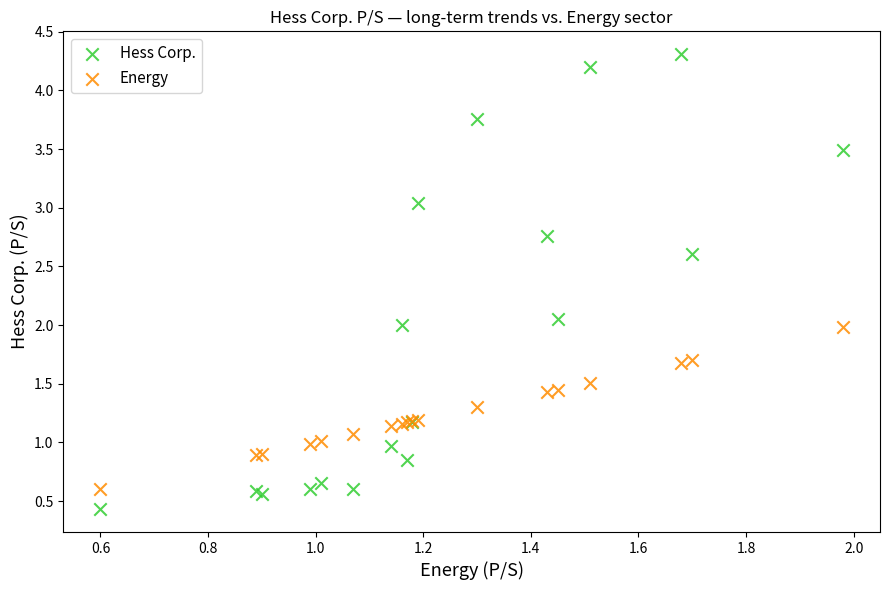

Which series reaches the minimum Y coordinate?

Hess Corp.